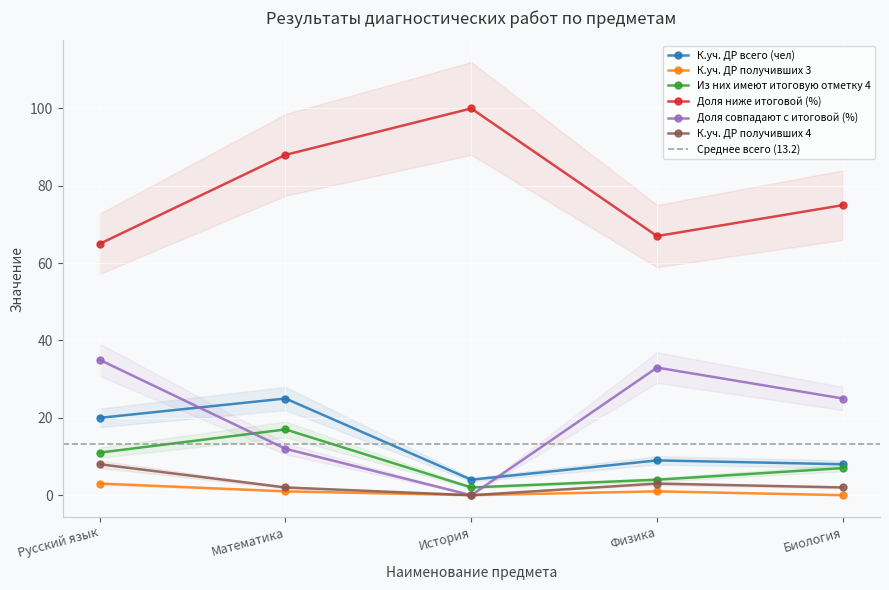

True or false: Доля совпадают с итоговой (%) and К.уч. ДР получивших 4 cross at least once.

False